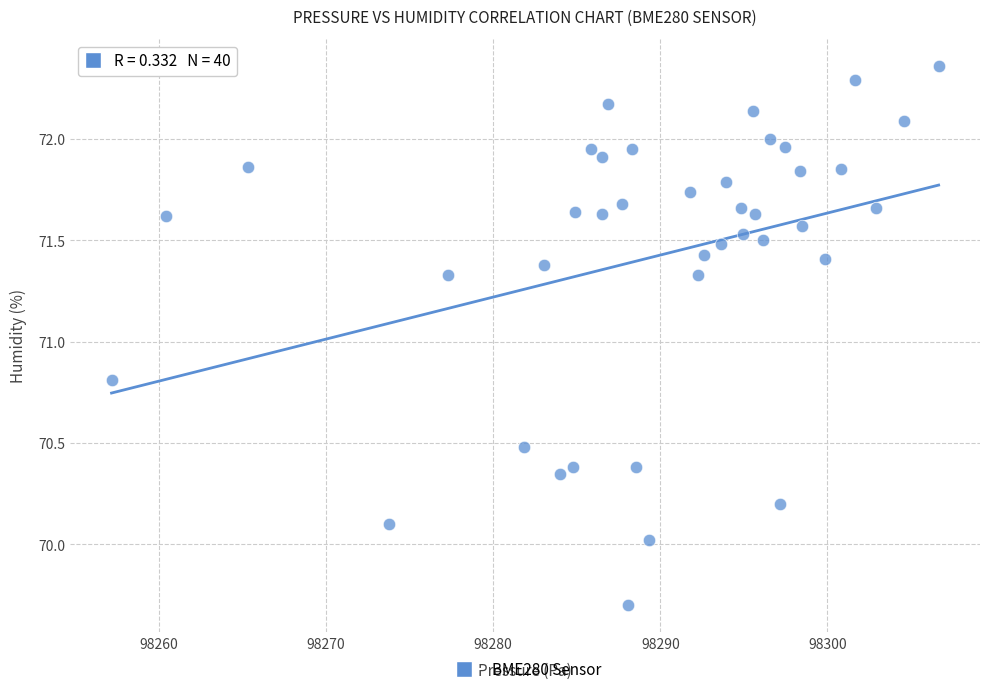

What Y value in the scatter plot is closest to 71?

70.8